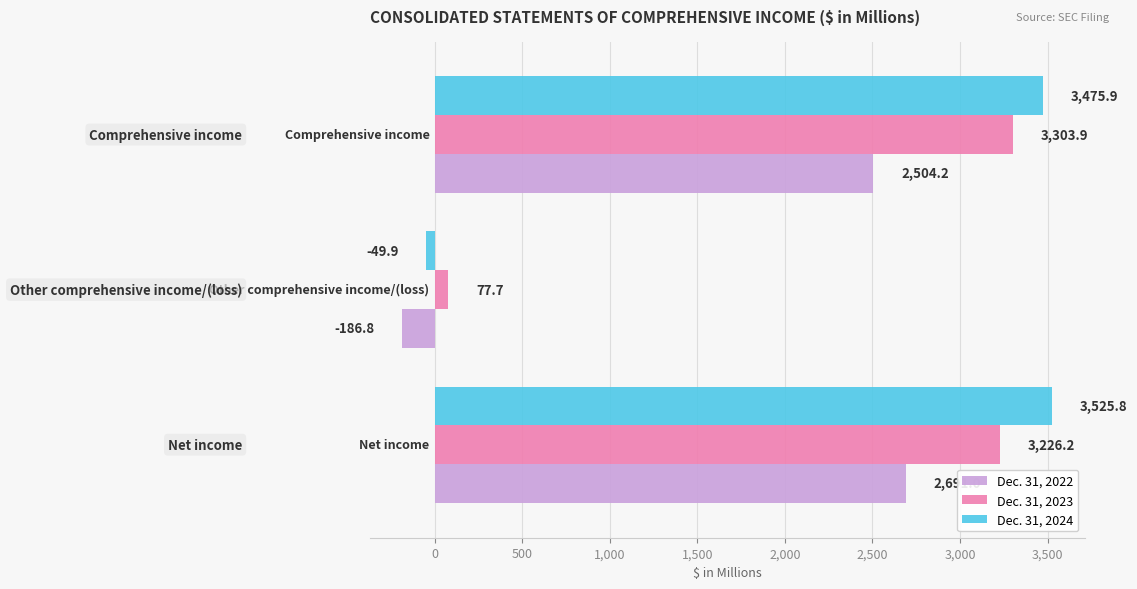

What is the minimum value shown in the chart?

-186.8